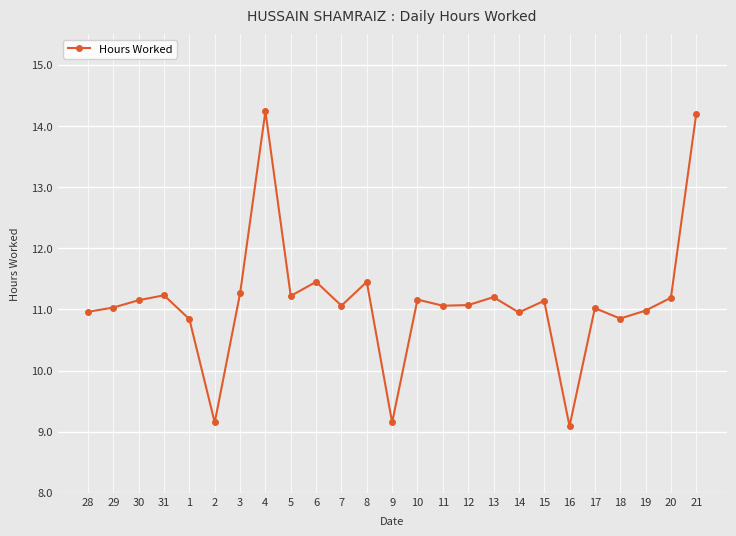

True or false: the data shows 5.2 at 28.

False